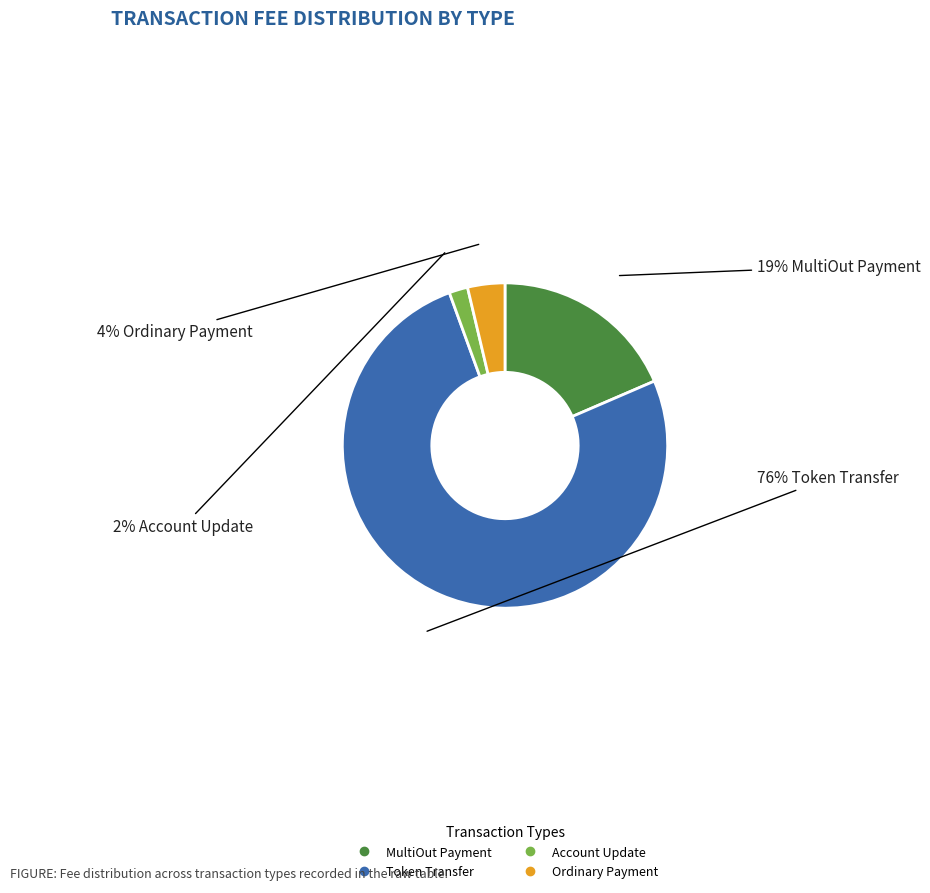

How many slices are in this pie chart?

4